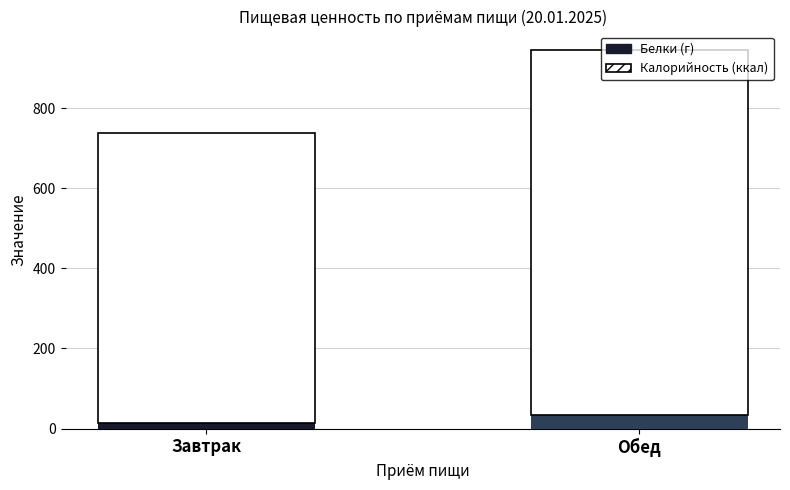

What are all the series names shown in the legend?

Белки (г), Калорийность (ккал)